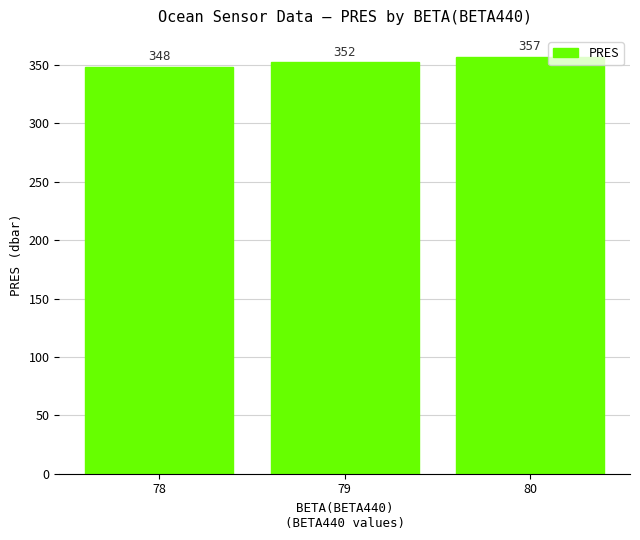

List the labels in order of value, largest first.

80, 79, 78